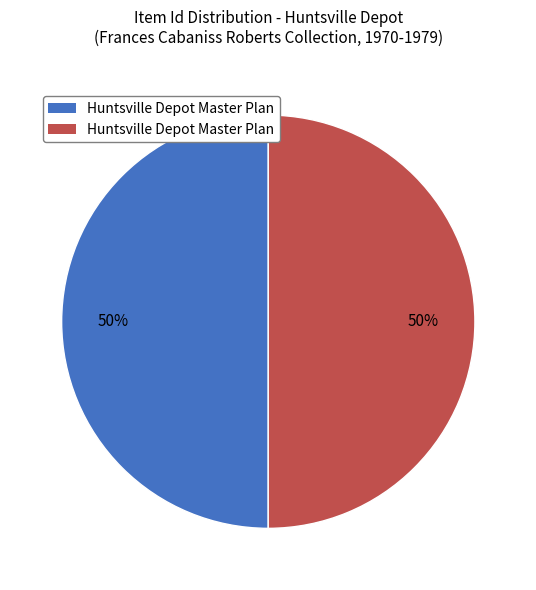

How many slices are in this pie chart?

2